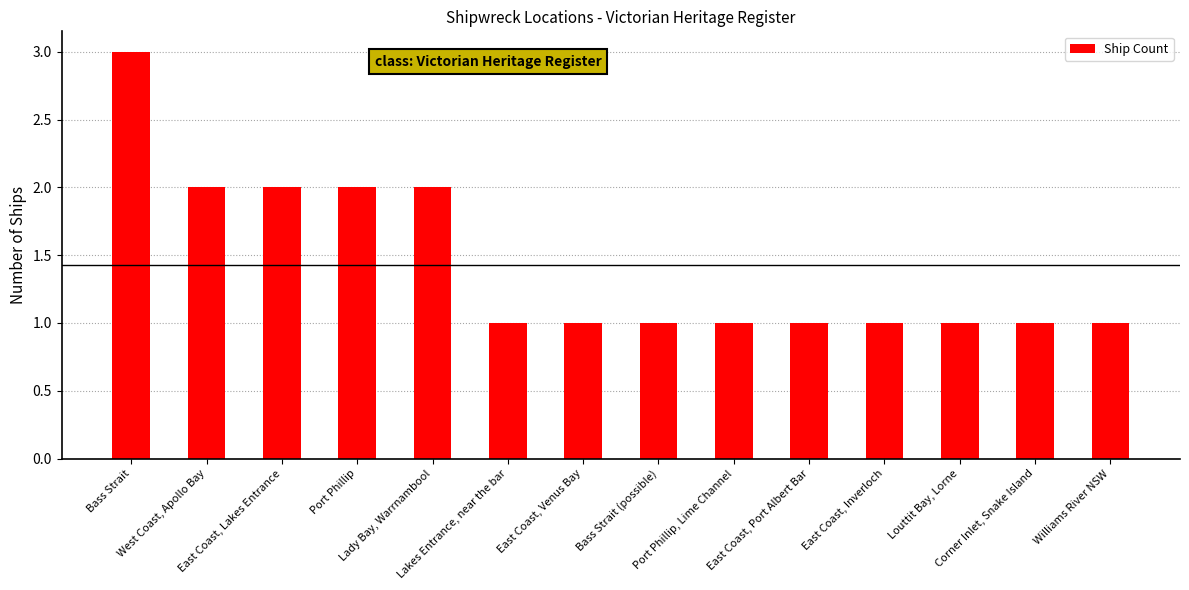

What is the sum of all values?

20